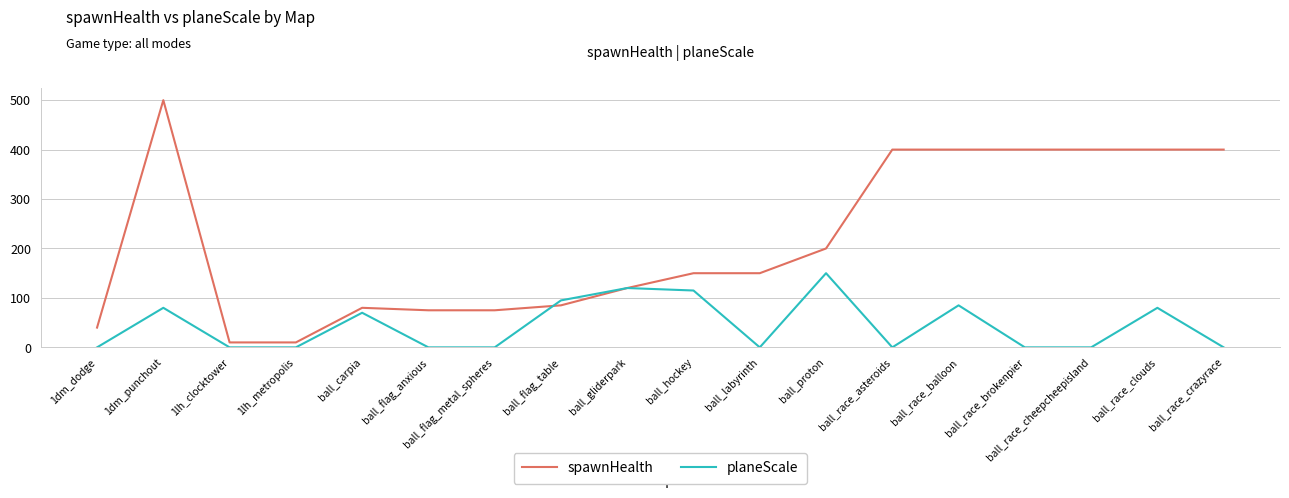

What position from the left is ball_race_brokenpier?

15